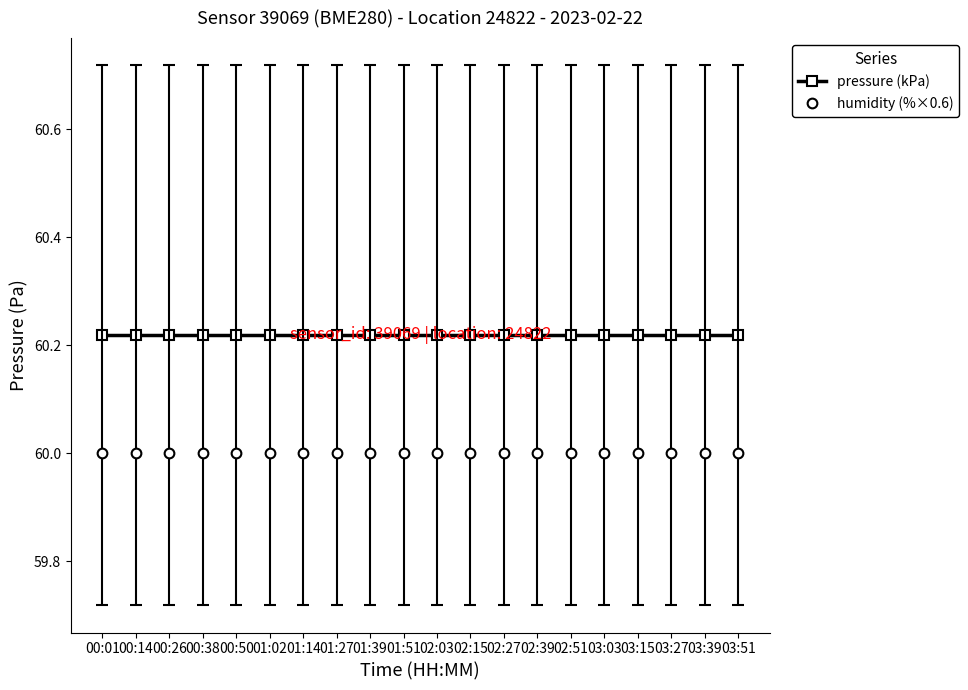

Is it true that humidity (%×0.6) equals 80.2 at 00:01?

False